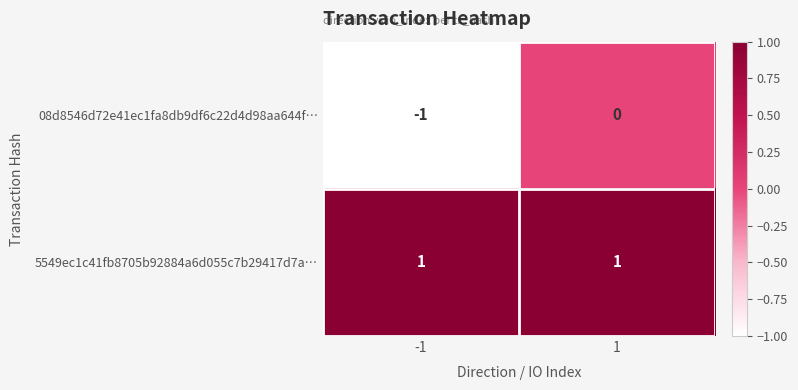

Is the value of 08d8546d72e41ec1fa8db9df6c22d4d98aa644f… at -1 greater than the value of 5549ec1c41fb8705b92884a6d055c7b29417d7a… at -1?

No